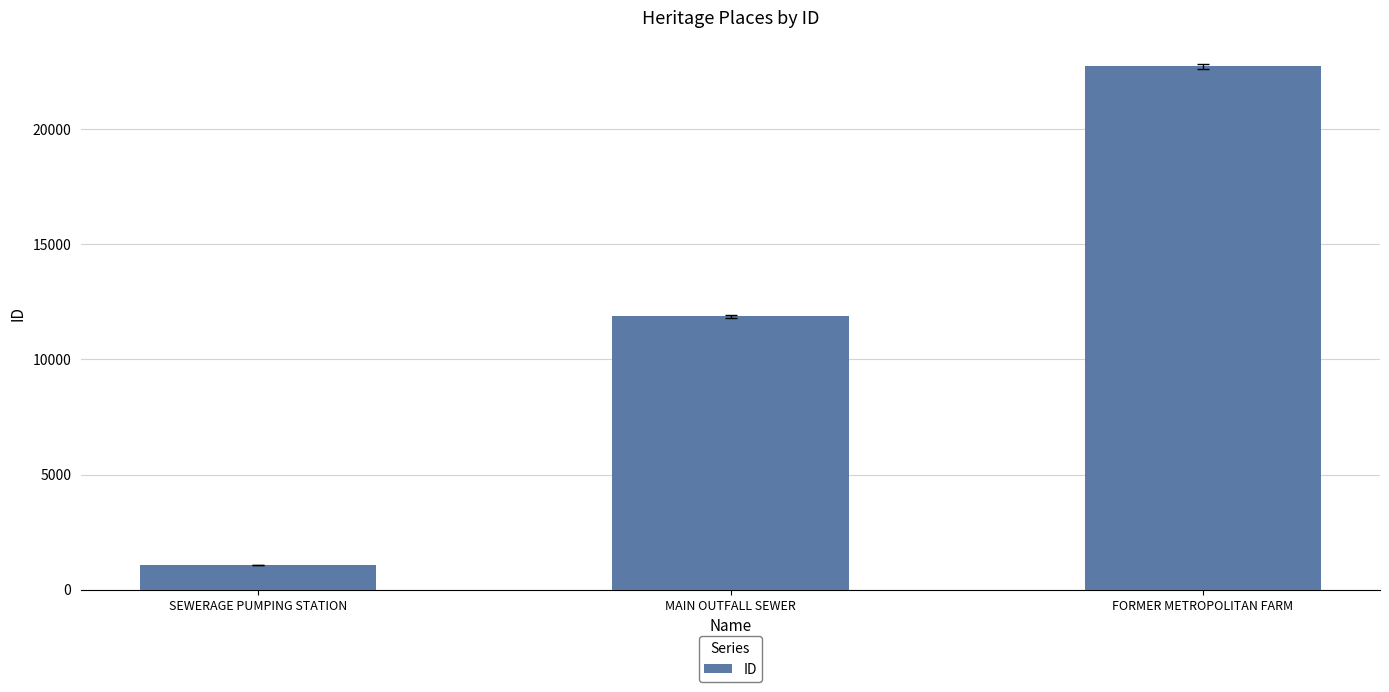

Count the number of categories in the chart.

3